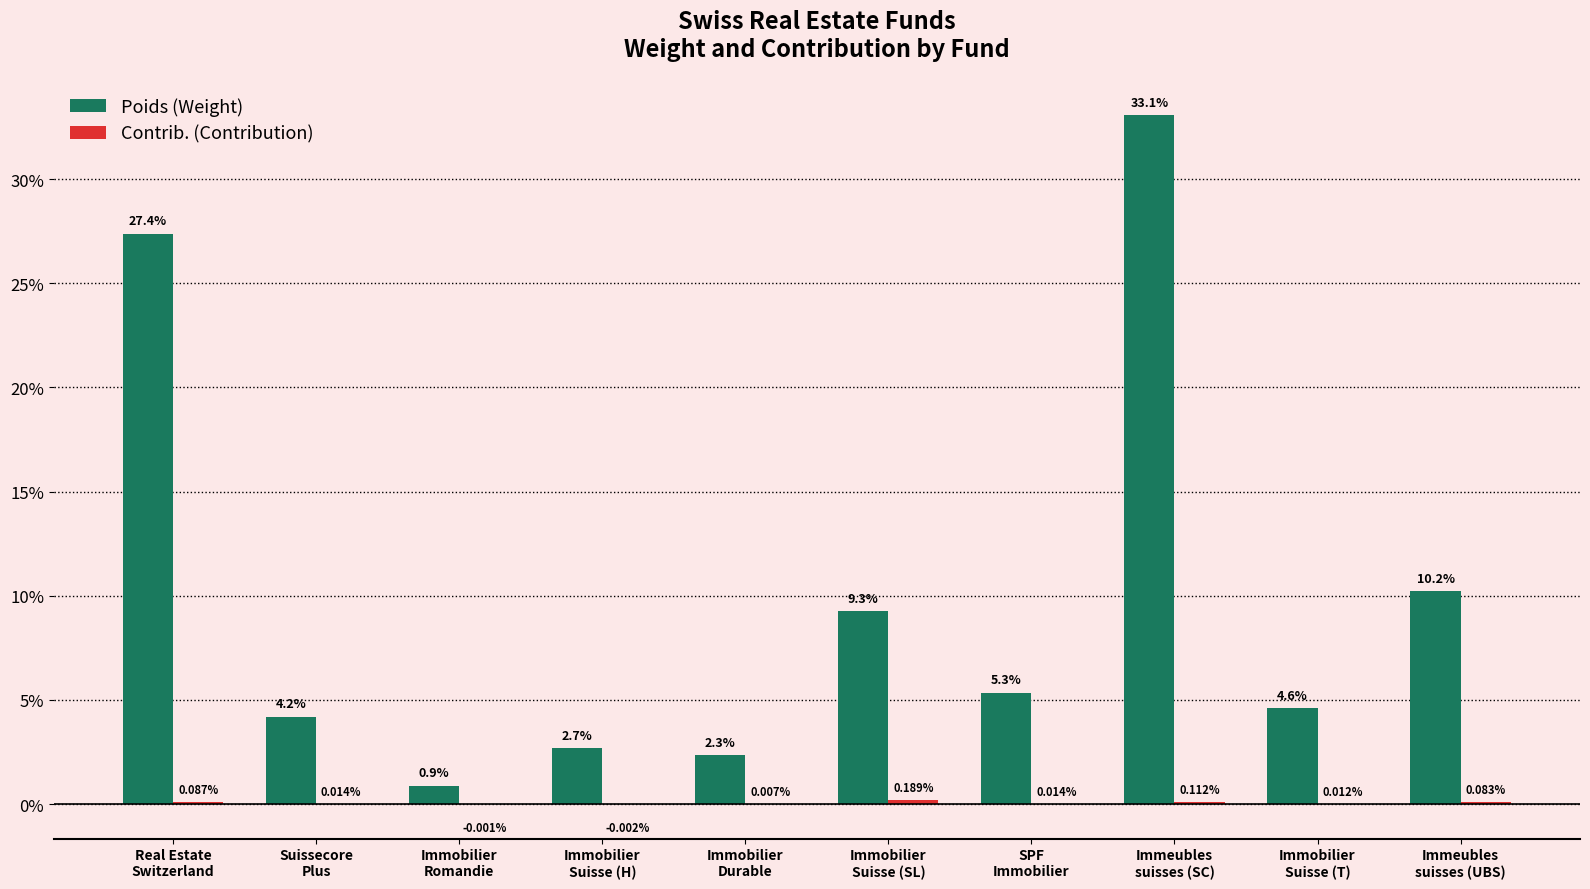

How many bars are there in each group?

2